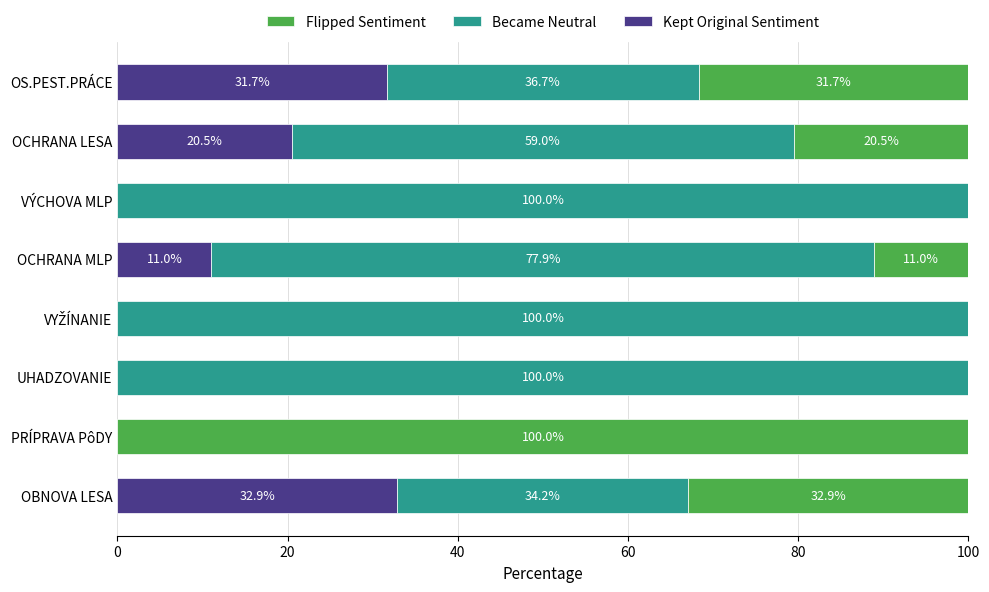

The Kept Original Sentiment series shows 52.9 at OBNOVA LESA. True or false?

False